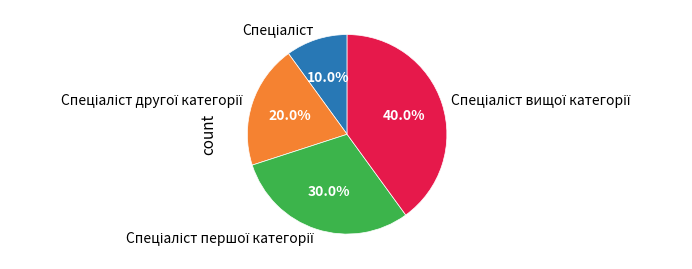

Is there any slice that represents more than half of the pie?

No